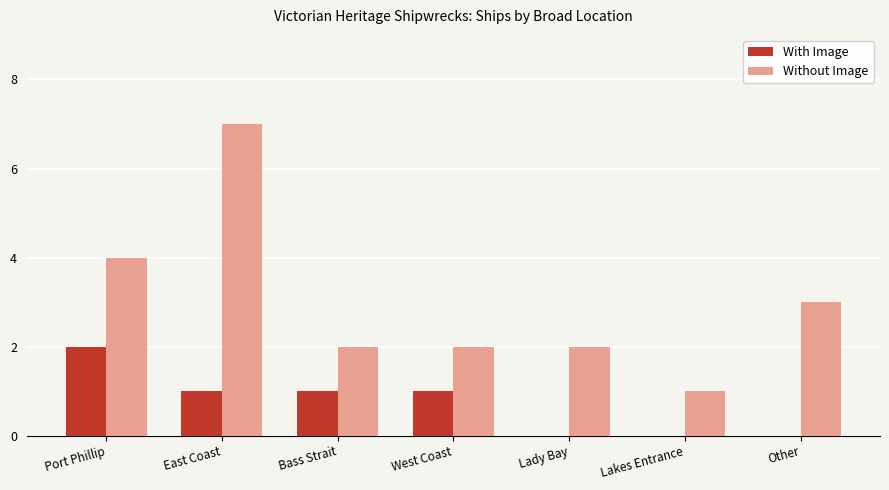

Between East Coast and Other, which series saw the biggest shift?

Without Image